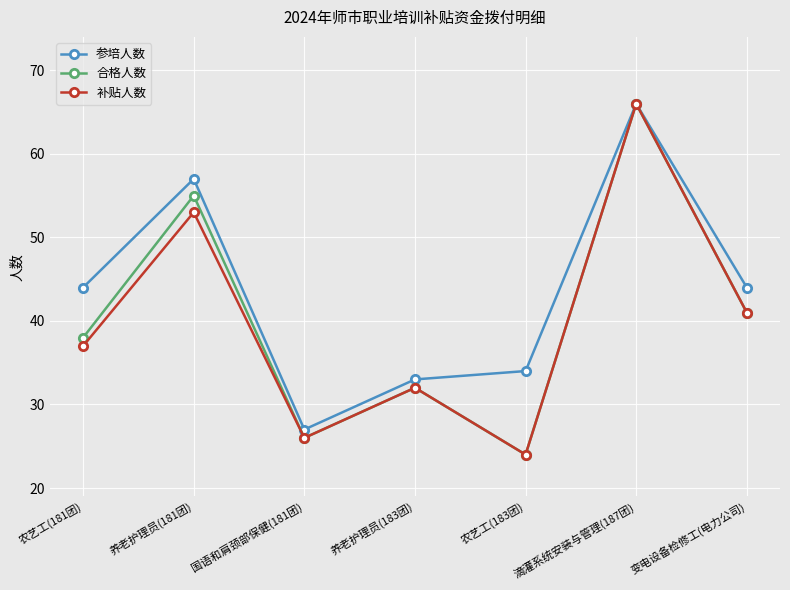

How many interior local valleys does the 参培人数 series have?

1